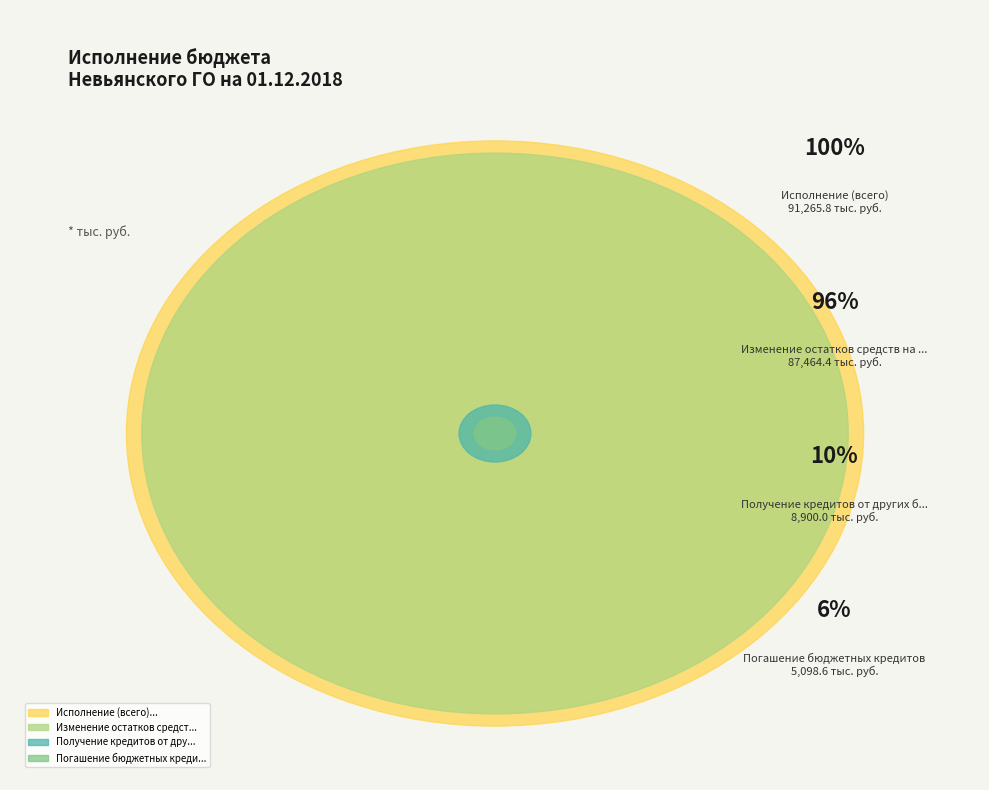

Count the number of slices in the pie.

4